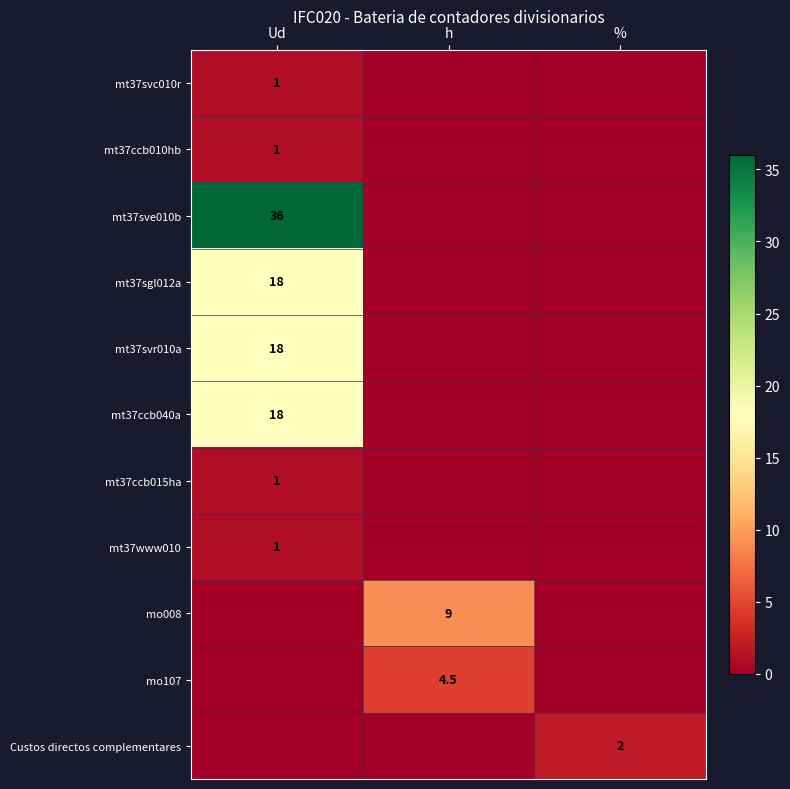

Is it true that mt37svc010r equals 1.5 at Ud?

False